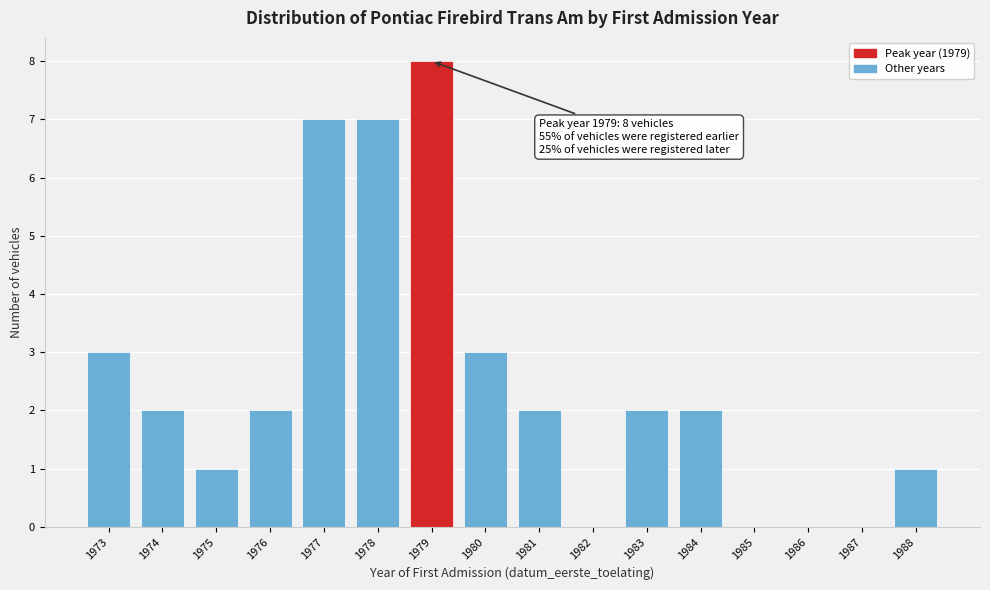

Reading left to right, what are all the values shown in this chart?

1973=3	1974=2	1975=1	1976=2	1977=7	1978=7	1979=8	1980=3	1981=2	1982=0	1983=2	1984=2	1985=0	1986=0	1987=0	1988=1